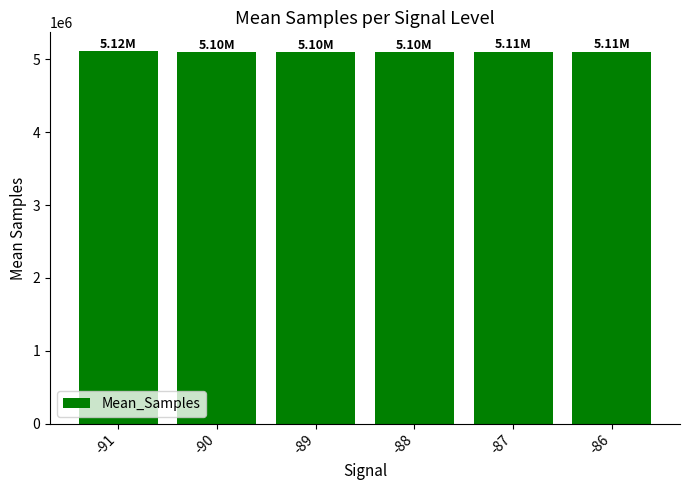

What is the sum of the values at -88 and -90?

10205421.4